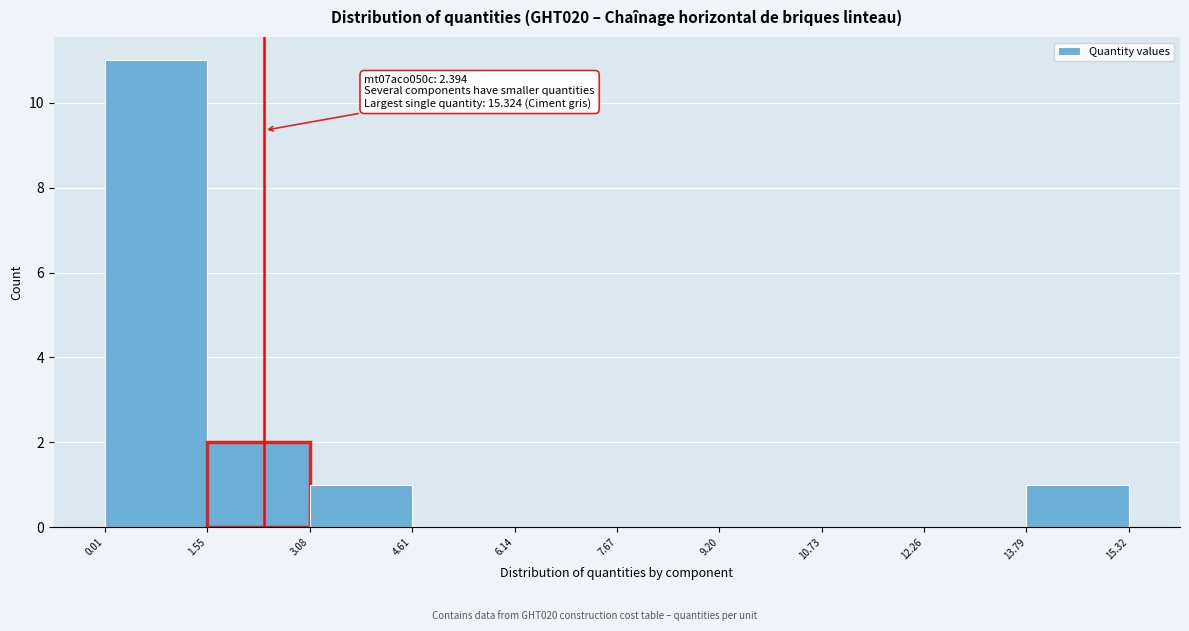

Which range on the x-axis has the tallest bar?

0.01 to 1.55